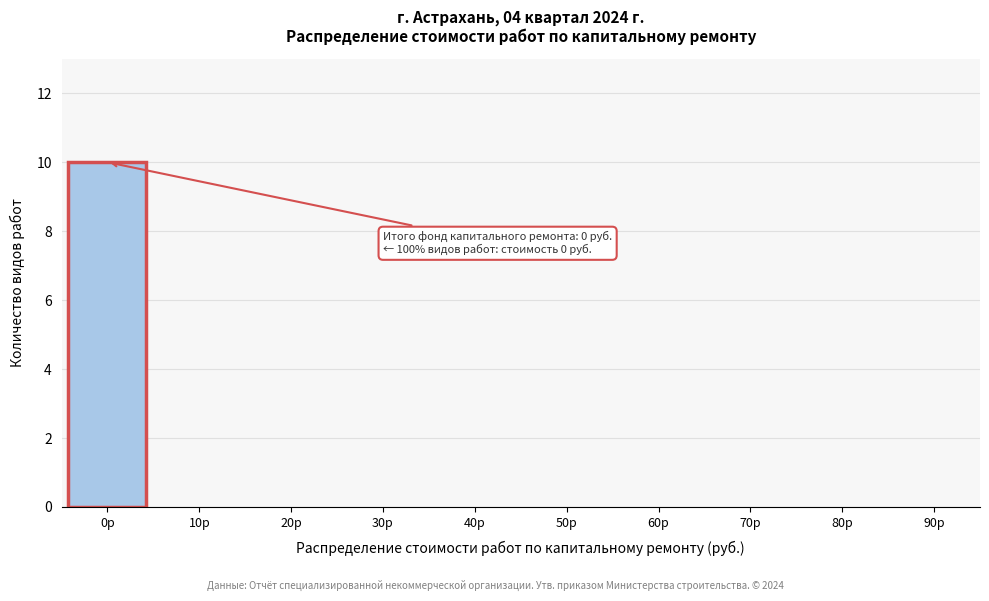

Reading right to left, what are all the values shown in this chart?

90р=0	80р=0	70р=0	60р=0	50р=0	40р=0	30р=0	20р=0	10р=0	0р=10